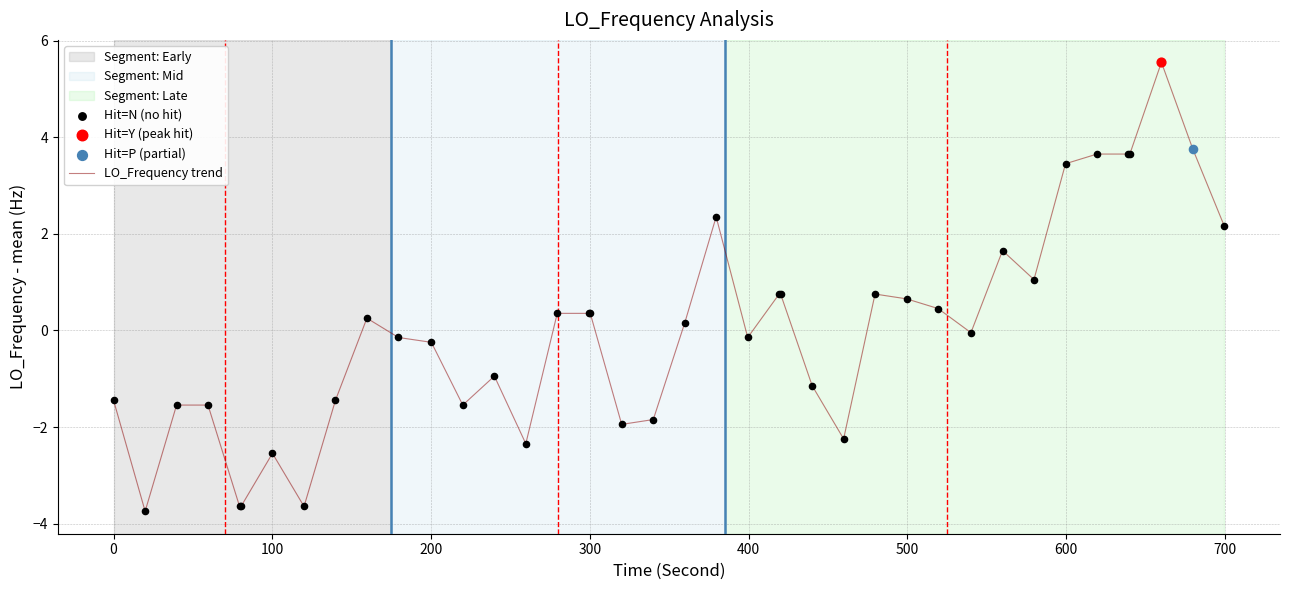

What is the minimum value shown in the chart?

-3.7